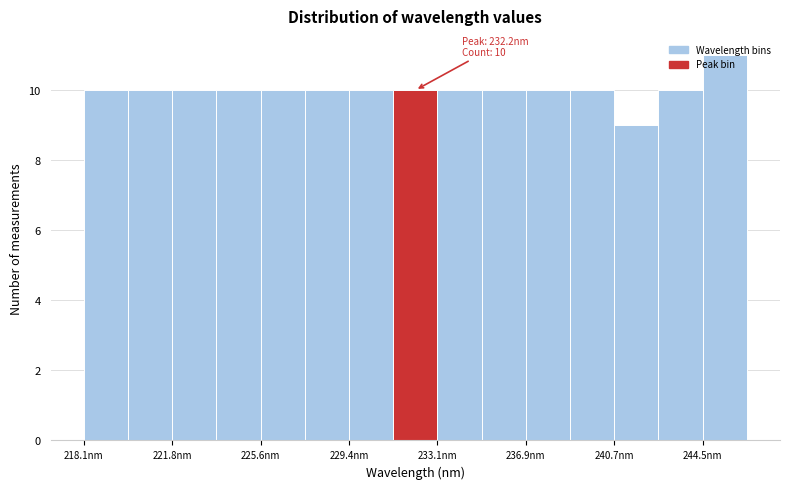

Read against the x-axis, roughly where is the centre of the tallest bar?

245.5